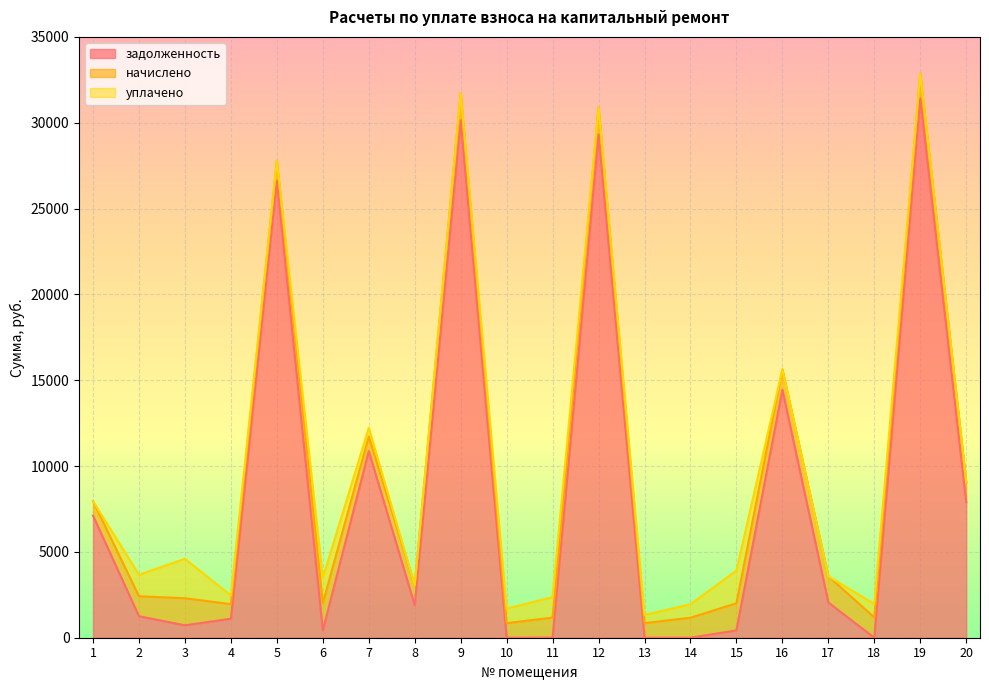

Reading left to right, transcribe all the data shown in this chart.

задолженность: 1=7108.0	2=1252.6	3=722.8	4=1108.0	5=26620.7	6=427.7	7=10873.1	8=1891.5	9=30141.8	10=1.2	11=10.3	12=29320.0	13=0.0	14=0.0	15=427.7	16=14444.1	17=2051.8	18=0.0	19=31423.1	20=7888.4
начислено: 1=847.2	2=1161.6	3=1576.8	4=847.2	5=1164.0	6=1579.2	7=844.8	8=1164.0	9=1574.4	10=847.2	11=1161.6	12=1576.8	13=847.2	14=1164.0	15=1579.2	16=1185.6	17=1524.0	18=1183.2	19=1435.2	20=1183.2
уплачено: 1=0.0	2=1255.0	3=2299.1	4=500.0	5=0.0	6=1480.5	7=510.4	8=0.0	9=0.0	10=848.0	11=1194.0	12=0.0	13=482.2	14=784.0	15=1908.1	16=0.0	17=0.0	18=790.0	19=0.0	20=0.0